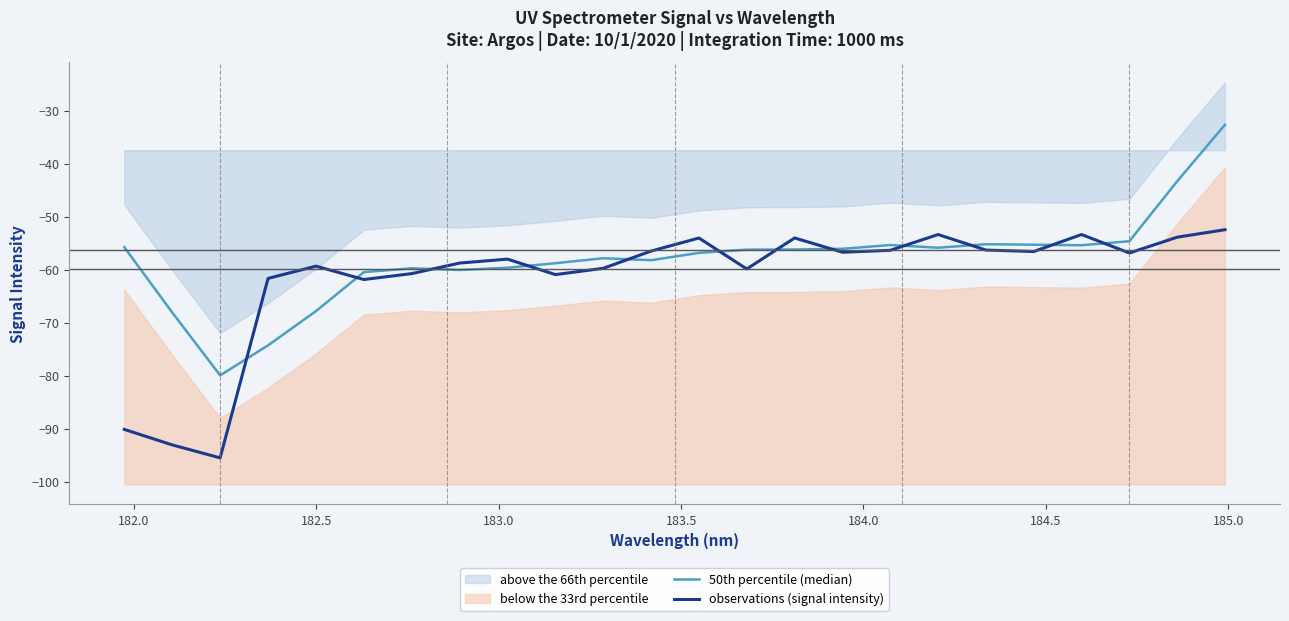

At how many categories does at least one series exceed -49?

2